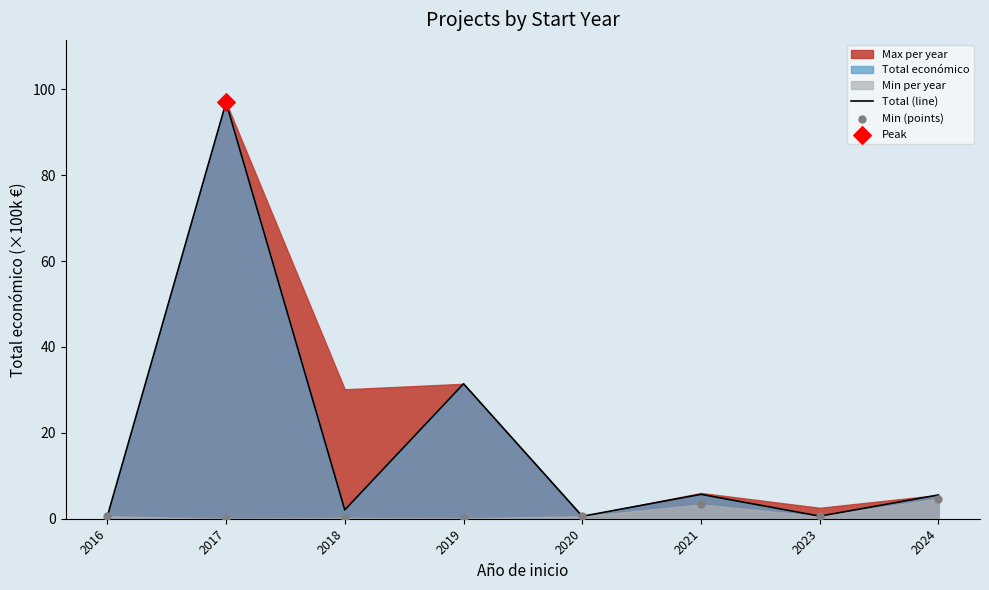

Which series contains the highest Y value?

Total (line)